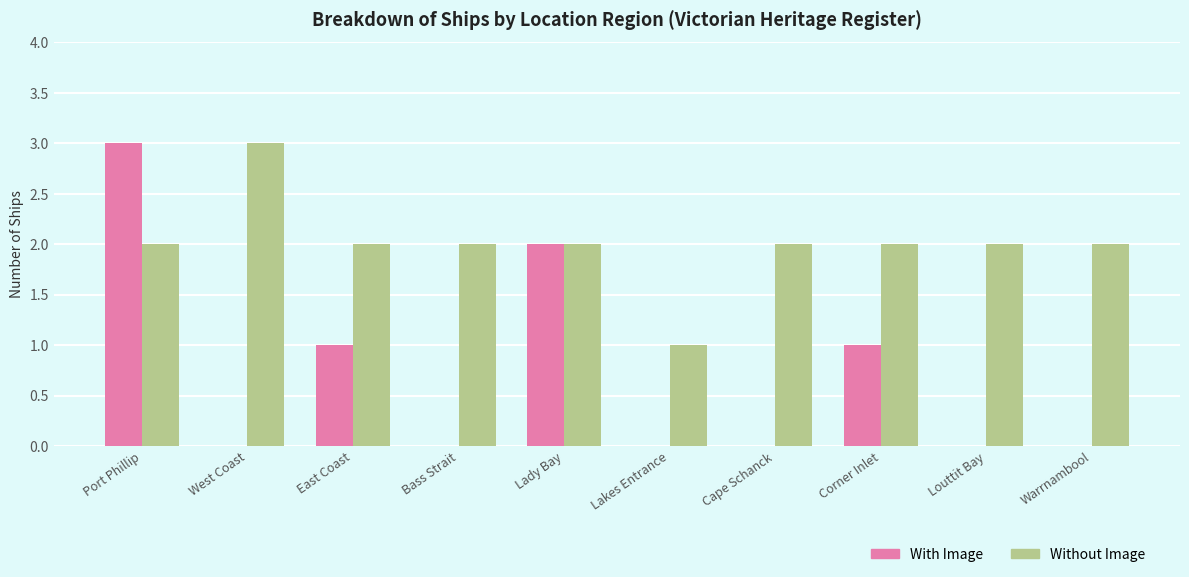

Reading right to left, transcribe all the data shown in this chart.

With Image: 0	0	1	0	0	2	0	1	0	3
Without Image: 2	2	2	2	1	2	2	2	3	2